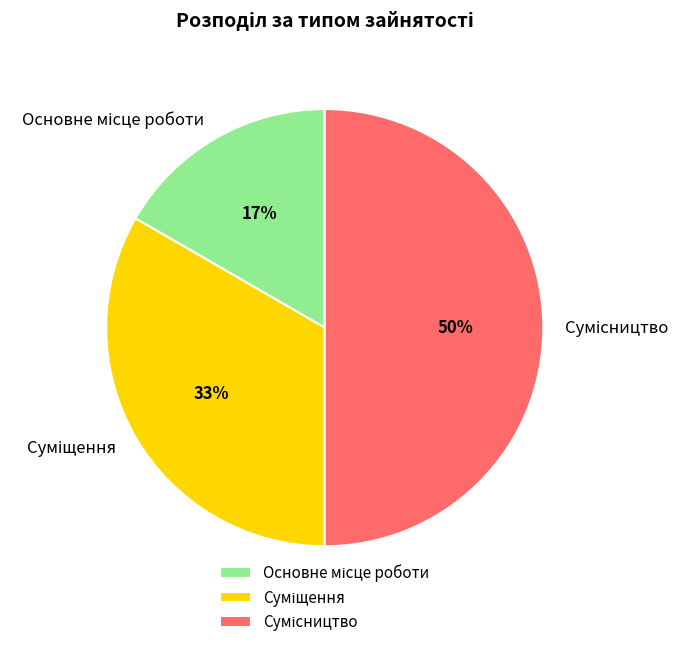

Which category has the smallest portion of the pie?

Основне місце роботи